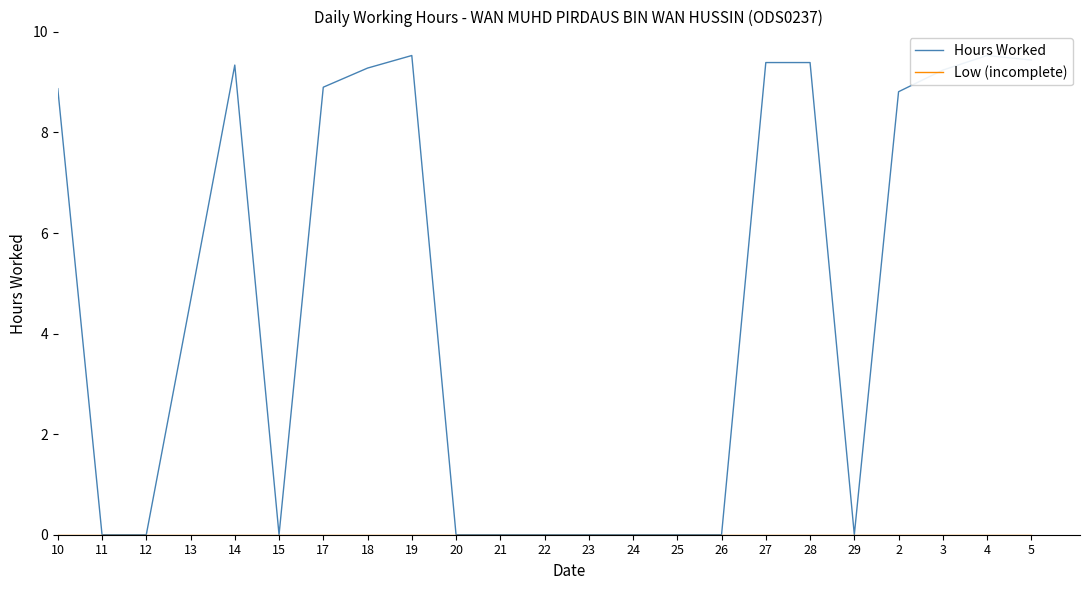

How many lines are shown in the chart?

2